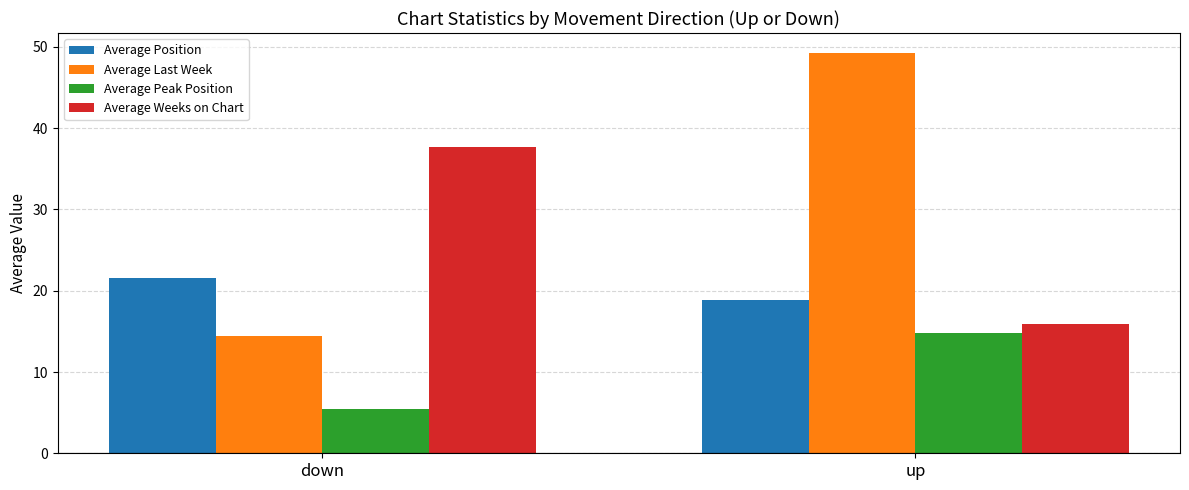

How many categories are shown in the chart?

2